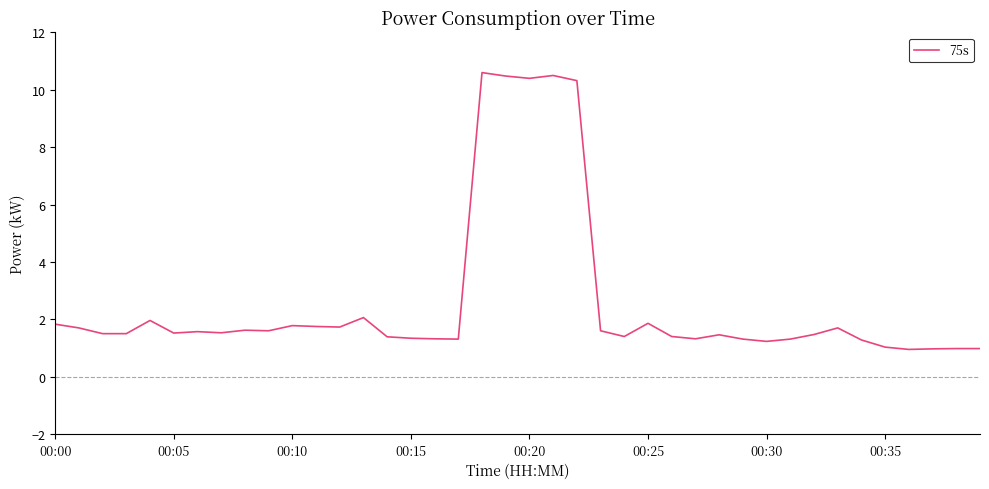

What is the maximum value shown in the chart?

10.6